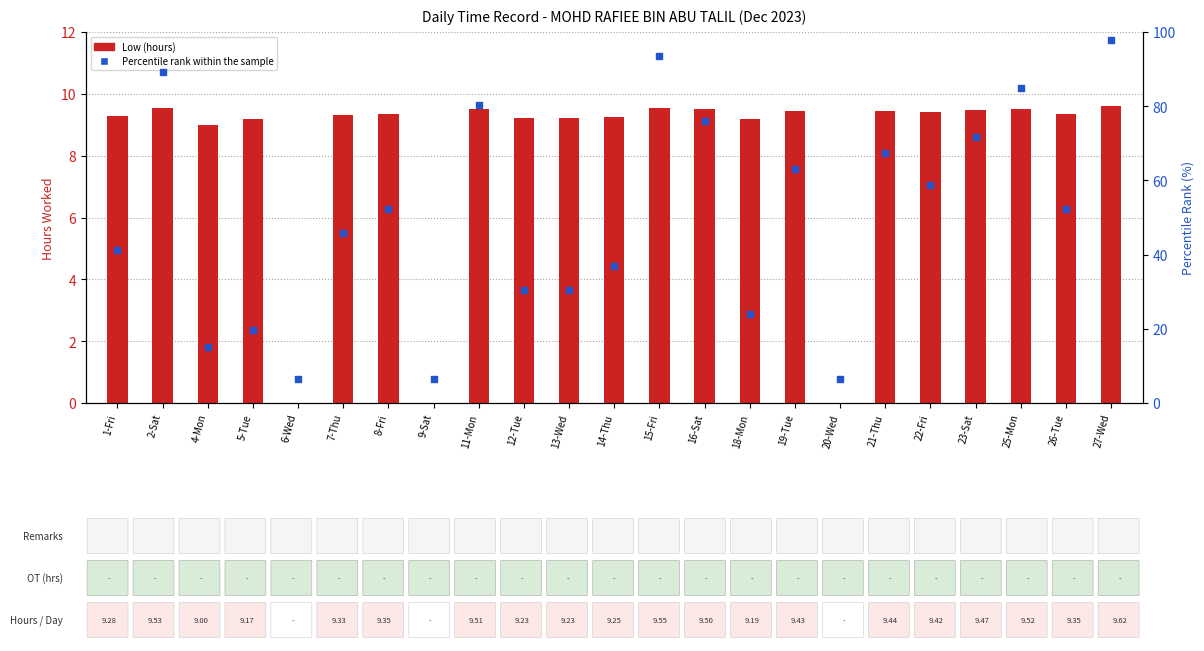

At how many categories does at least one series exceed 82?

4